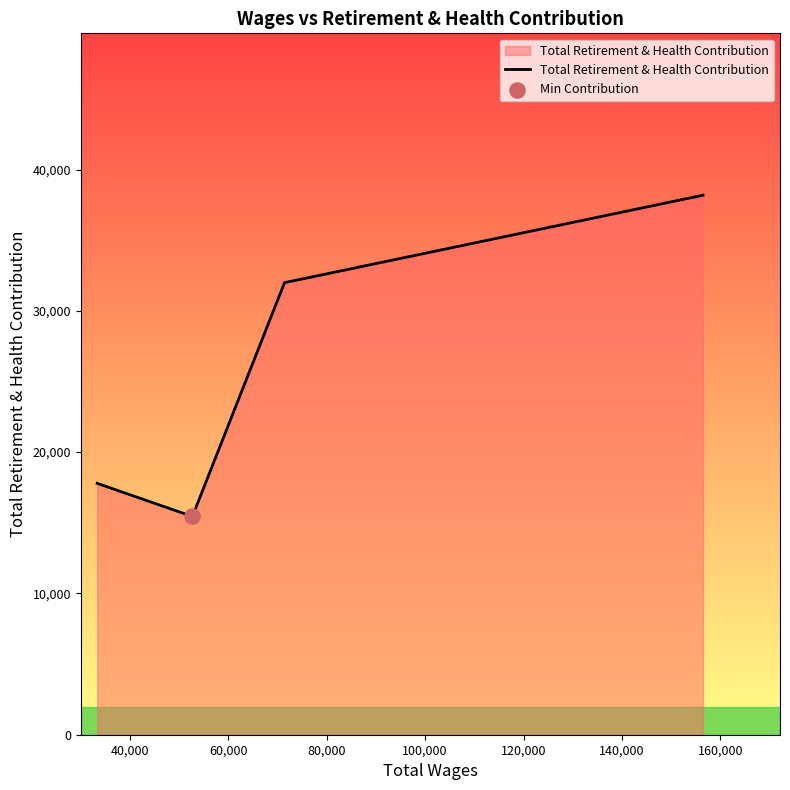

How many interior local valleys (lower than both neighbors) does the data have?

1